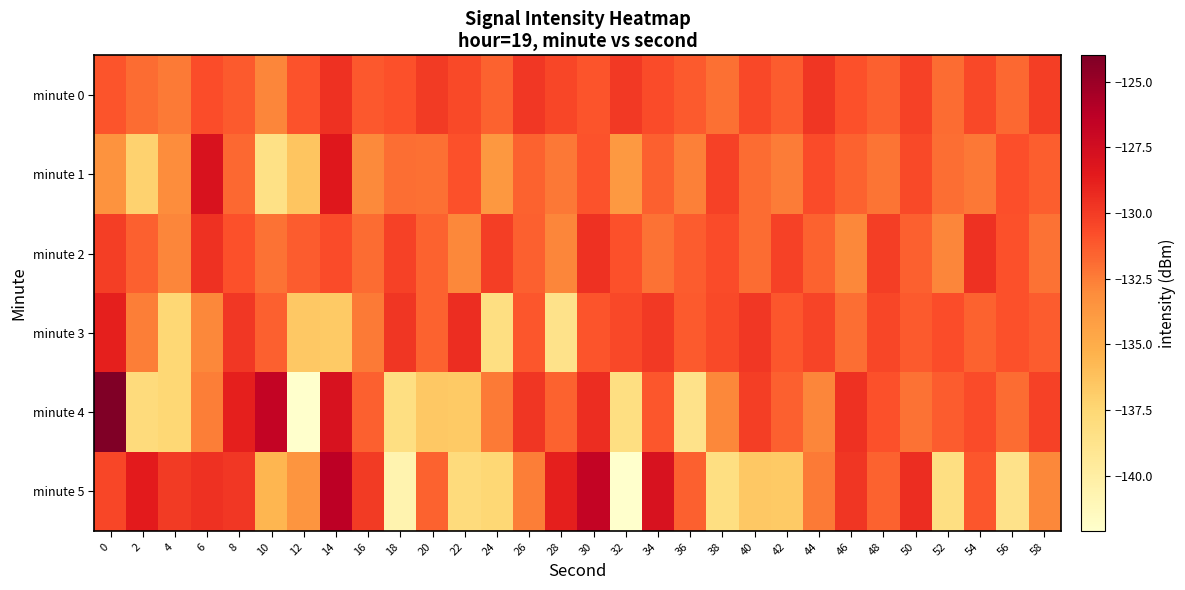

Rank the series by their maximum value, from highest to lowest.

minute 4, minute 5, minute 1, minute 3, minute 0, minute 2